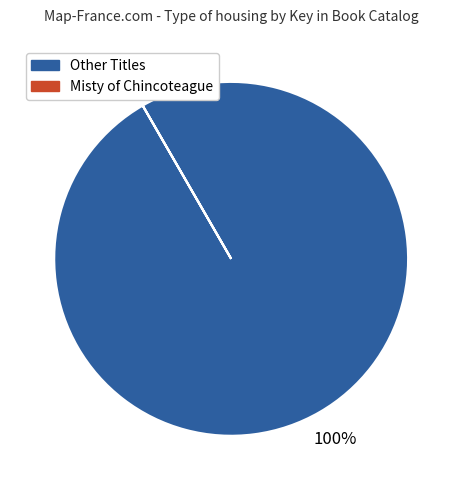

What is the largest slice in the pie chart?

Other Titles